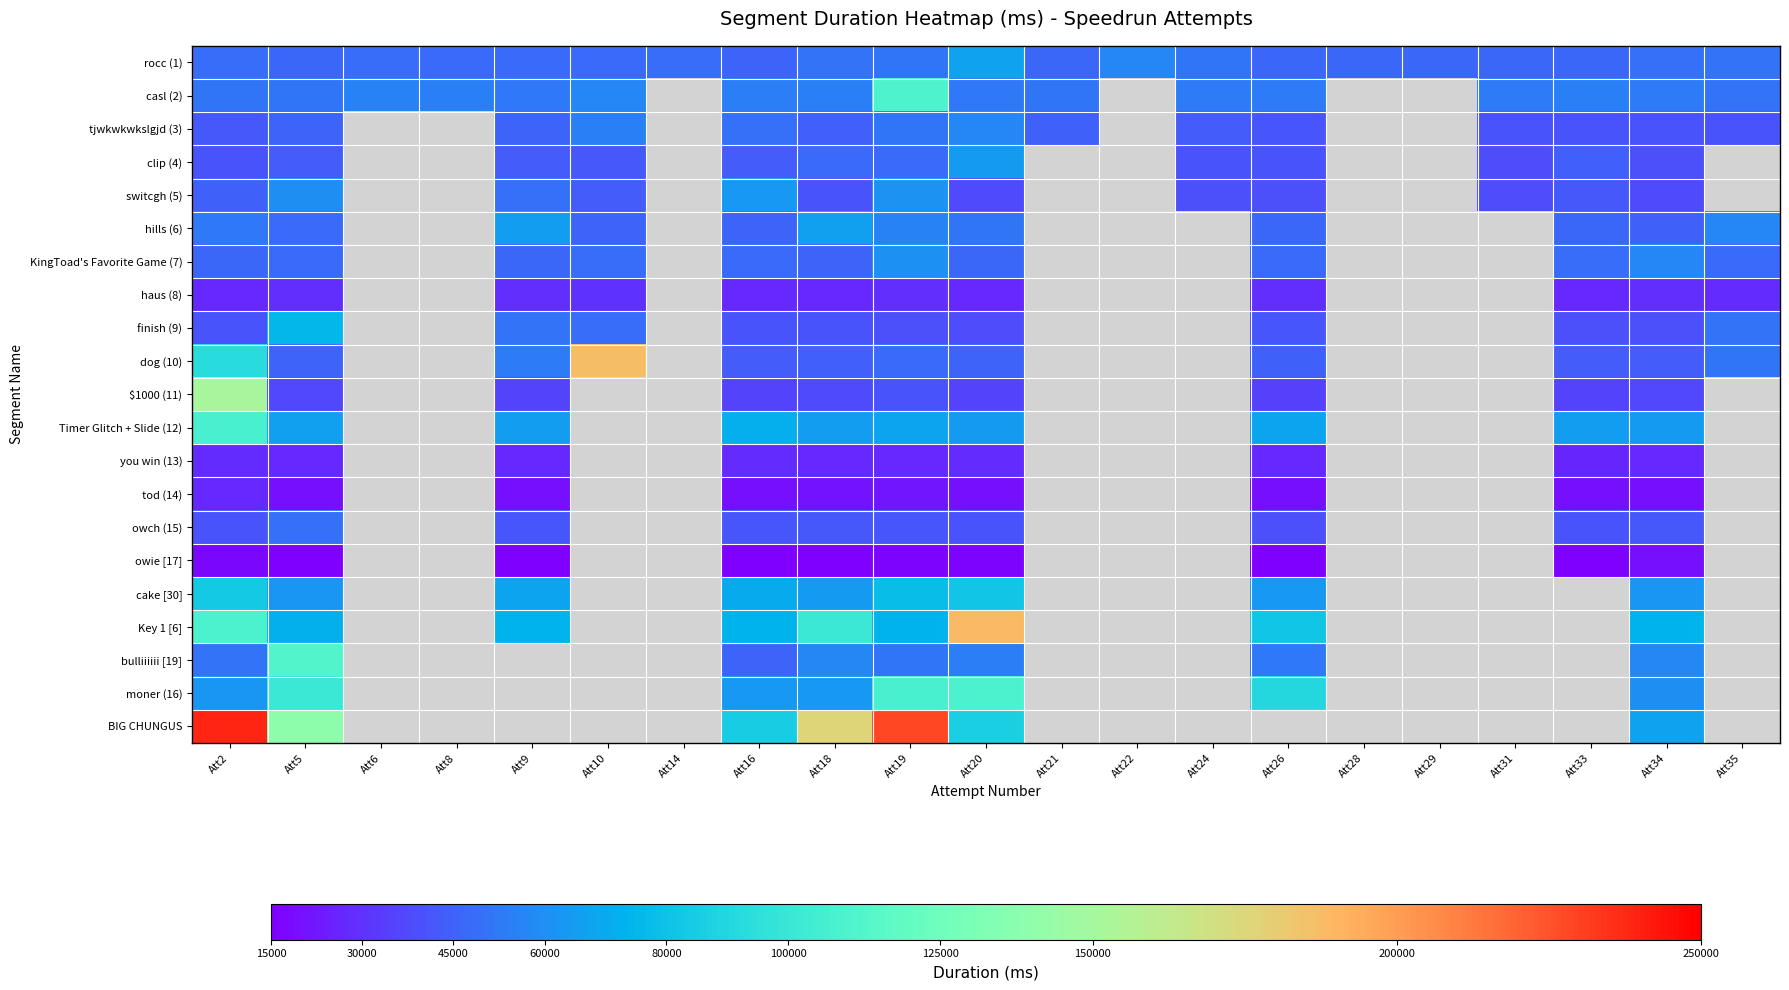

Which category has the lowest value in the finish (9) series?

Att20